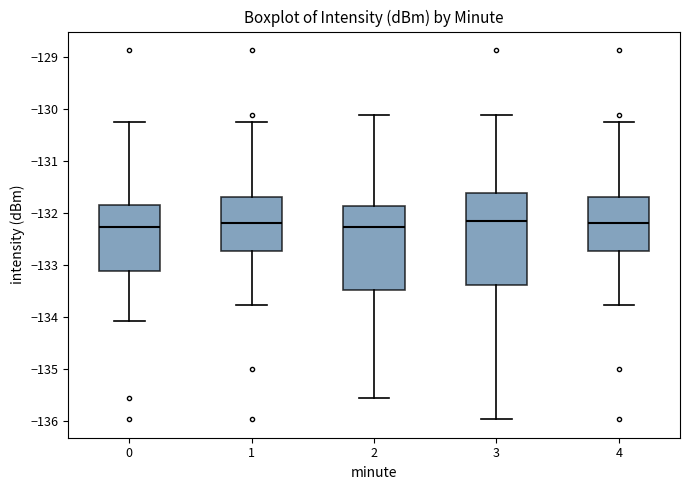

Which box is the tallest, from its lower edge to its upper edge?

3